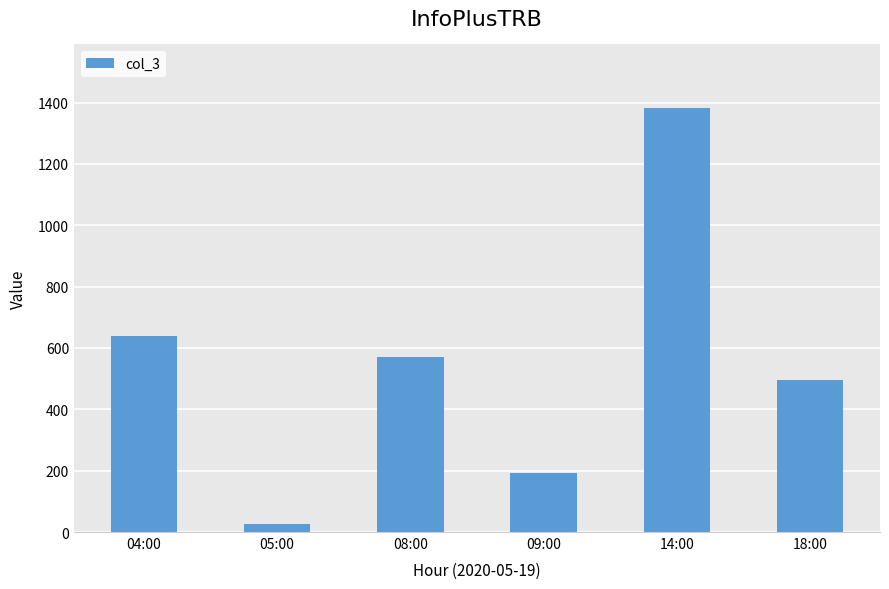

At which label is the value closest to 703?

04:00